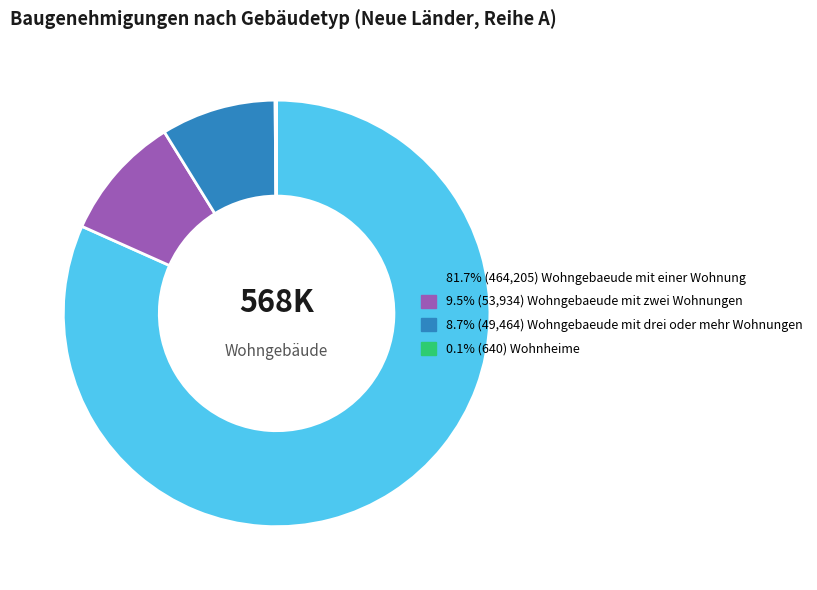

Is there any slice that represents more than half of the pie?

Yes